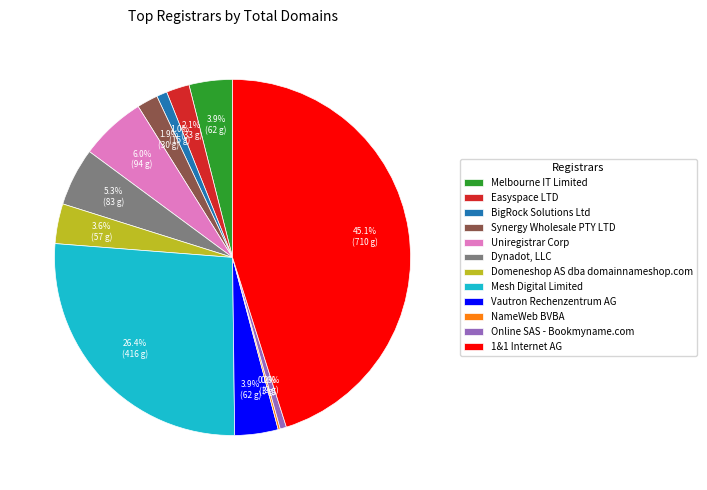

Which slice is the largest?

1&1 Internet AG